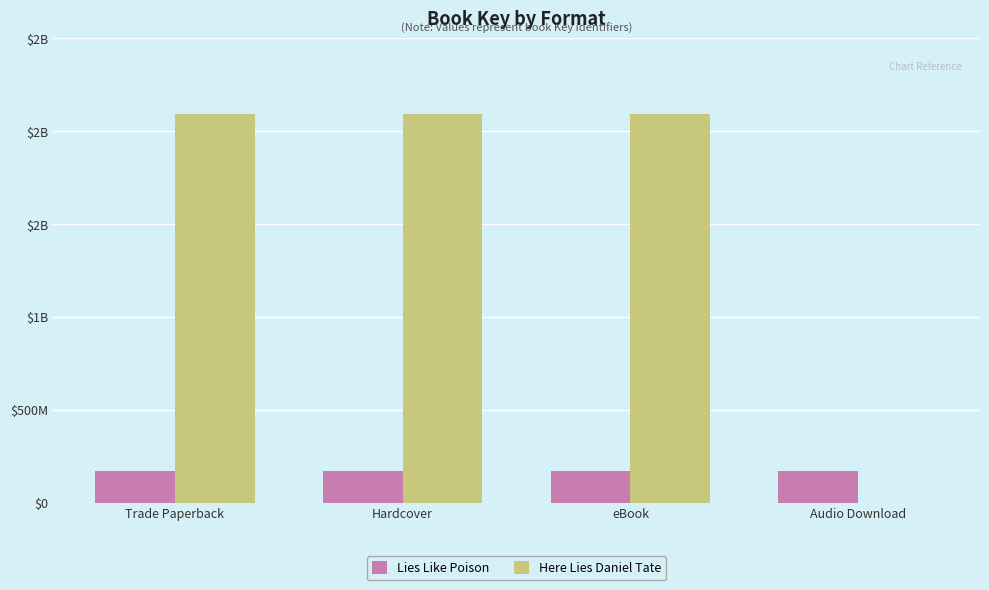

Reading right to left, list all the values displayed in this chart.

Lies Like Poison: Audio Download=169323919	eBook=169323919	Hardcover=169323919	Trade Paperback=169323919
Here Lies Daniel Tate: Audio Download=0	eBook=2094178637	Hardcover=2094178637	Trade Paperback=2094178637